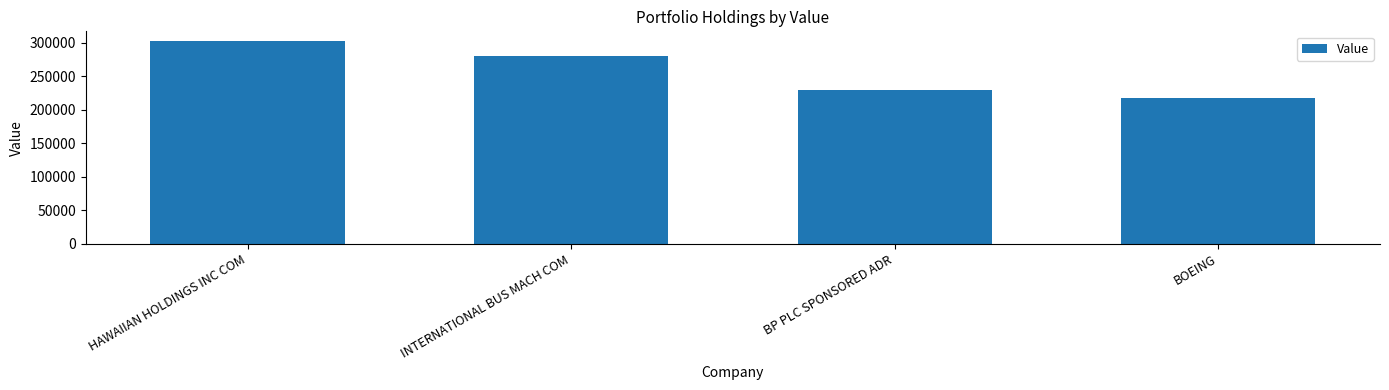

What is the label of the 2nd bar from the left?

INTERNATIONAL BUS MACH COM